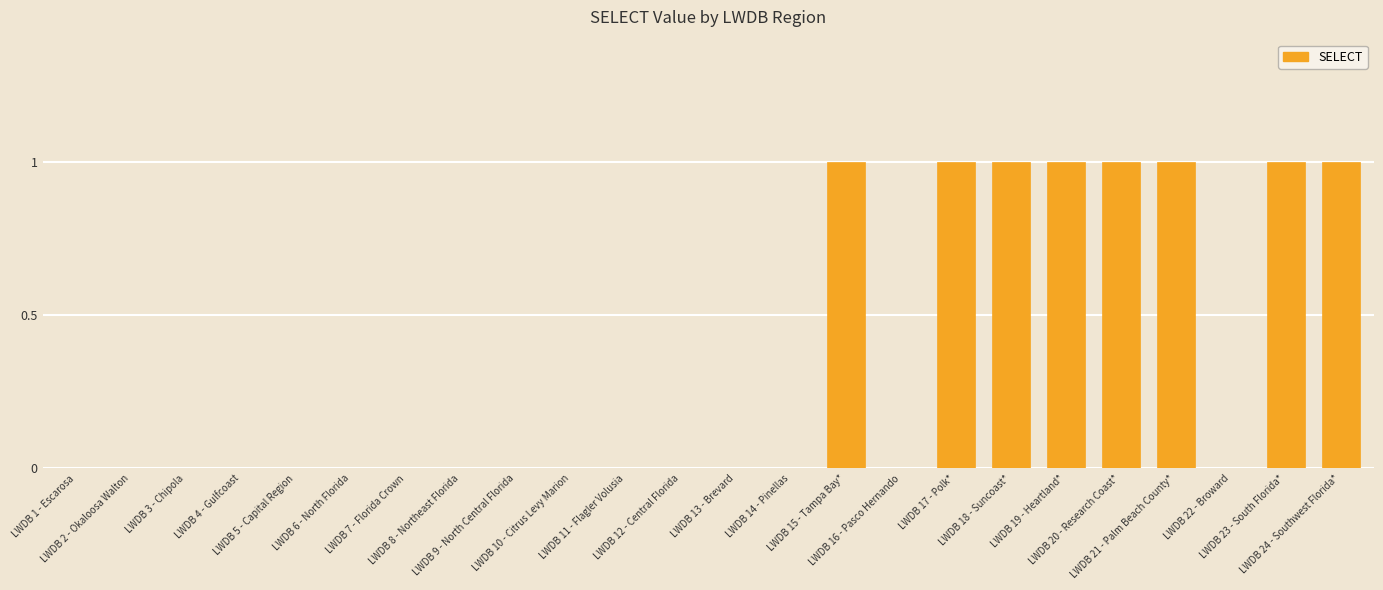

Reading right to left, transcribe all the data shown in this chart.

1	1	0	1	1	1	1	1	0	1	0	0	0	0	0	0	0	0	0	0	0	0	0	0